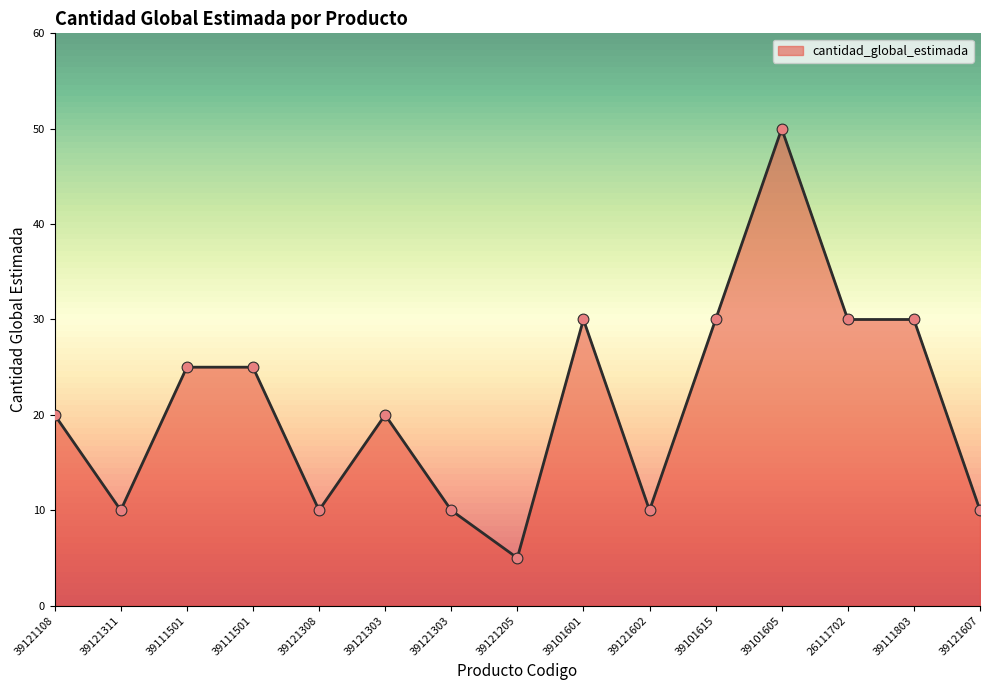

What is the change in value from 39121108 to 39111501?

+5